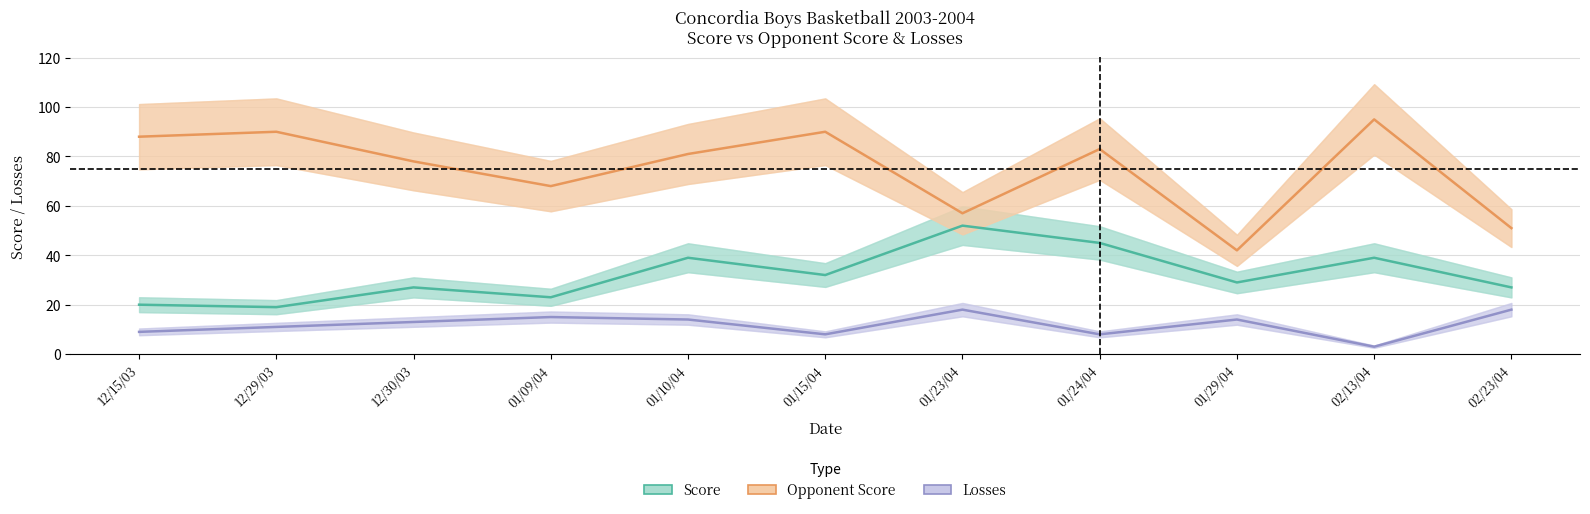

True or false: Opponent Score and Score intersect in this chart.

False